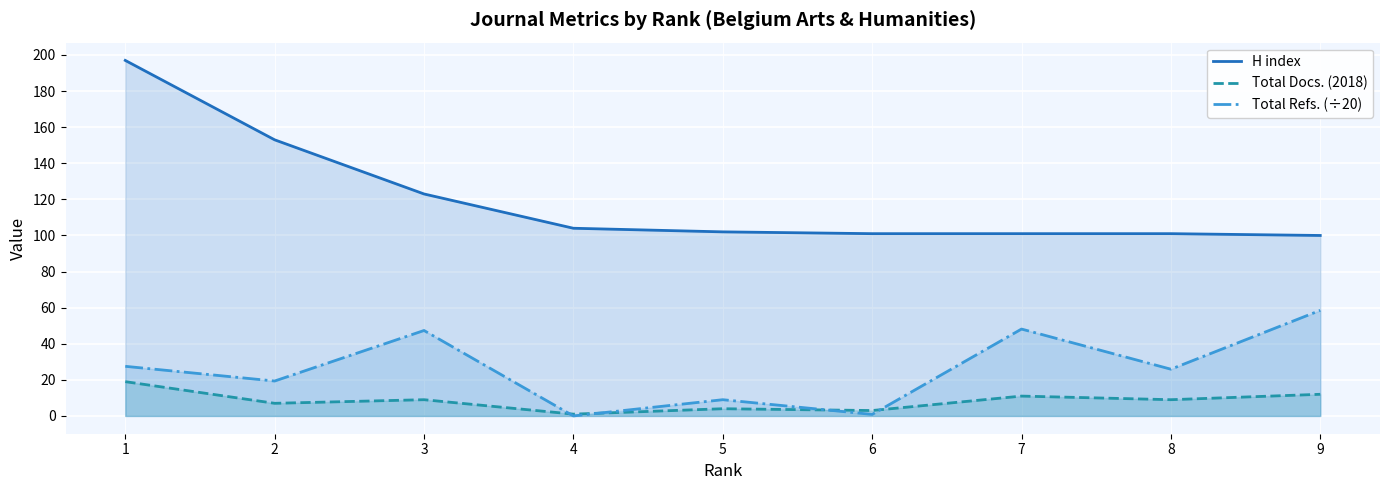

What is the highest value of the Total Refs. (÷20) series?

58.5